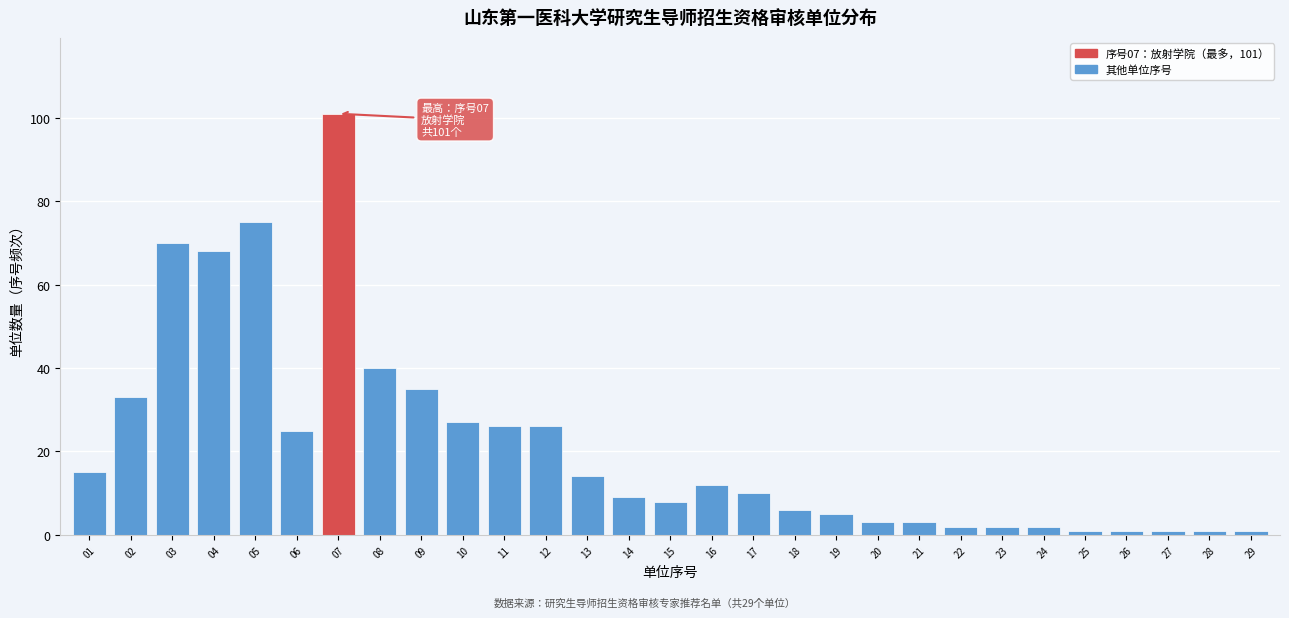

Reading left to right, what are all the values shown in this chart?

15	33	70	68	75	25	101	40	35	27	26	26	14	9	8	12	10	6	5	3	3	2	2	2	1	1	1	1	1